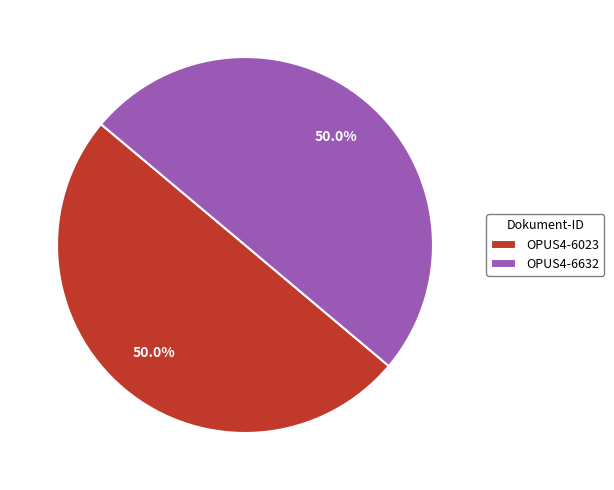

True or false: OPUS4-6023 accounts for 50% of the total.

True